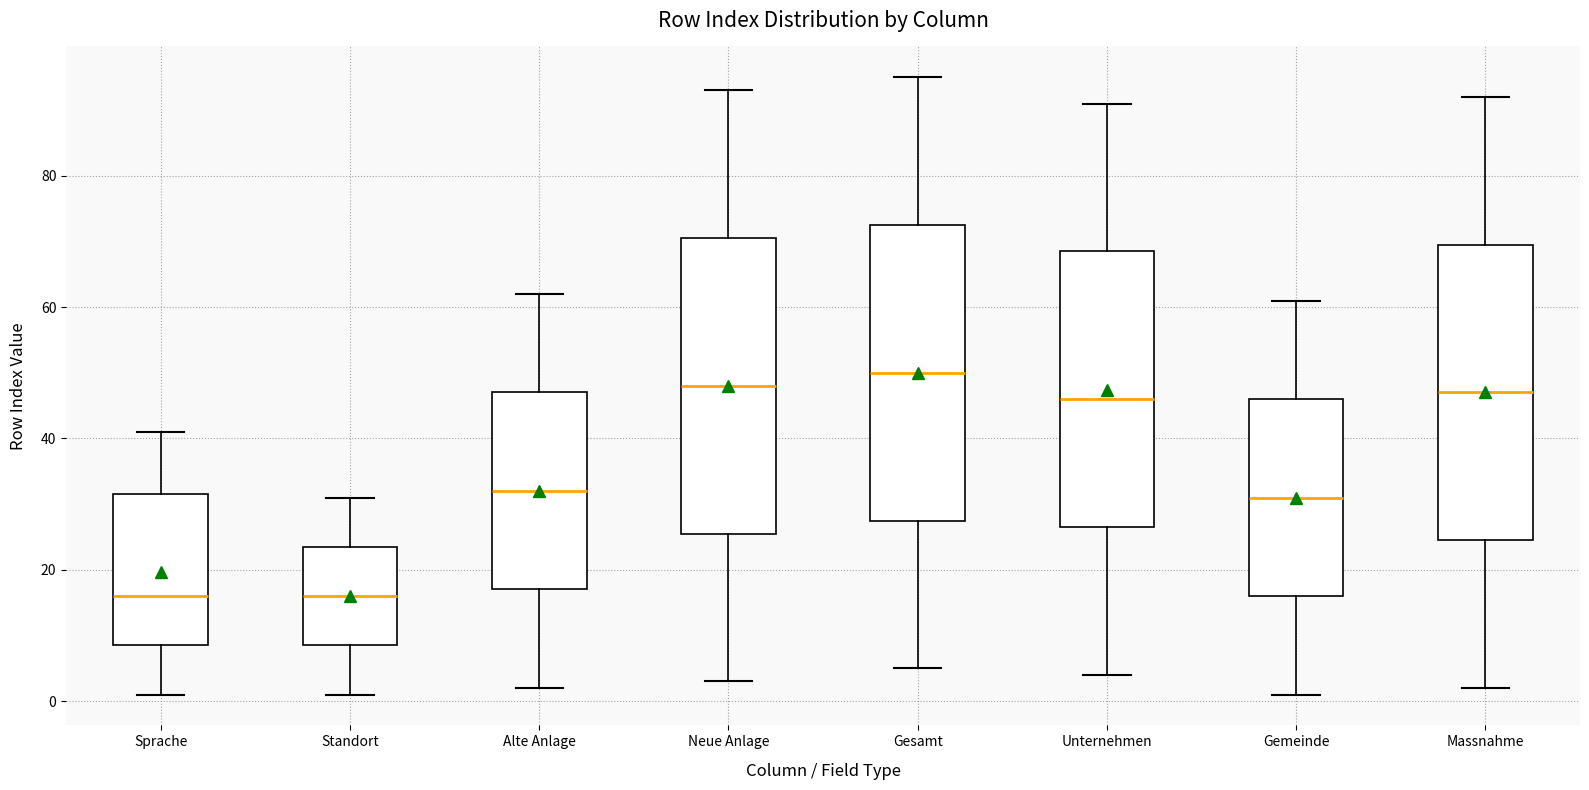

Where is the lower edge of the box for Gemeinde on the y-axis? The values are not printed on the chart, so give them approximately, as read against the axis.

16